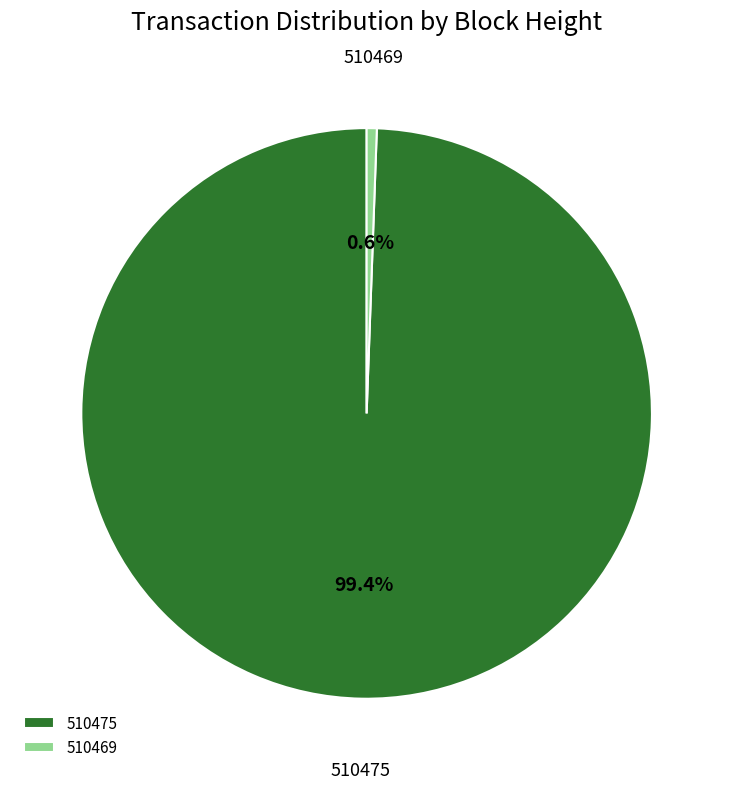

Rank the categories by value from lowest to highest.

510469, 510475